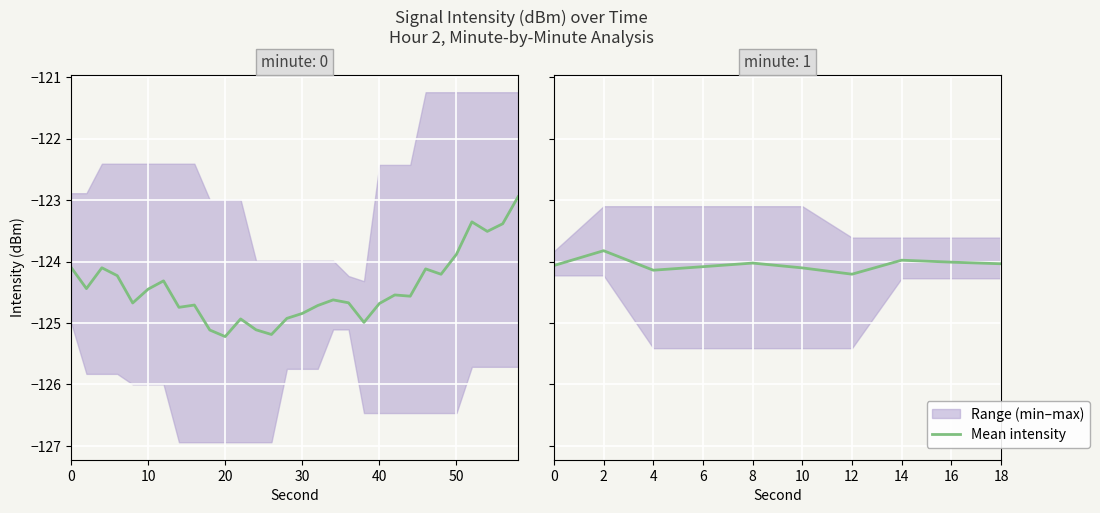

What is the change in value from 12 to 14?

+0.2